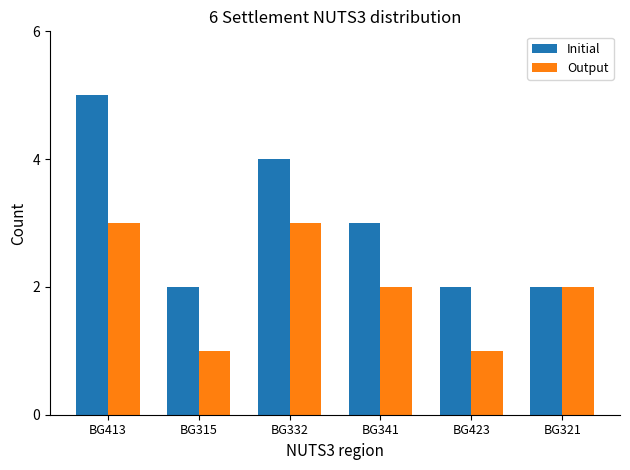

What is the smallest value displayed?

1